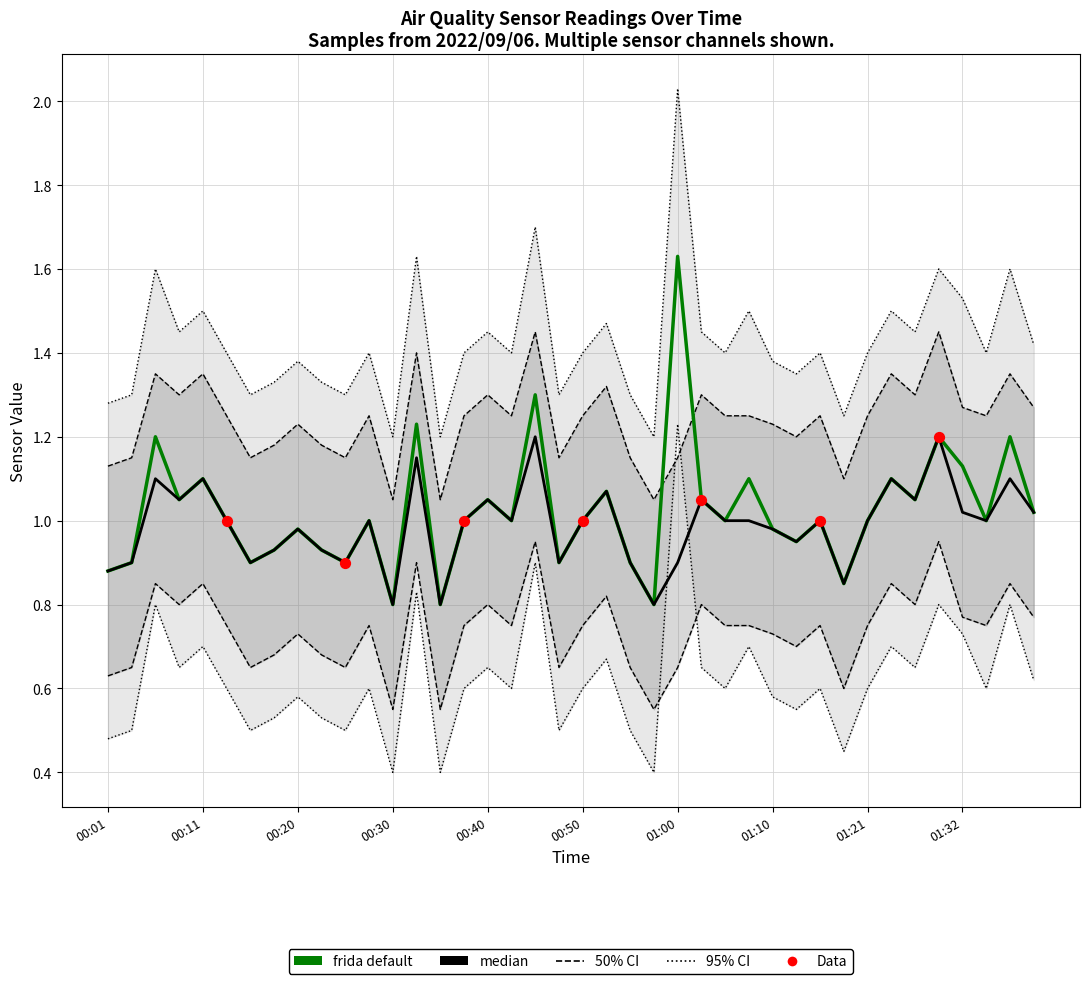

At which category is the sum across all series the highest?

01:00